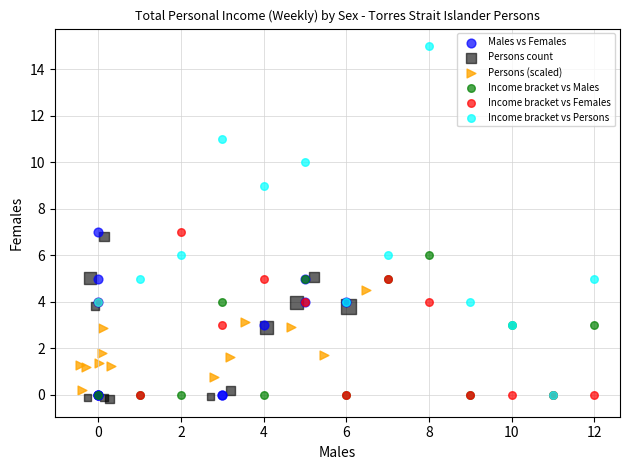

Which series reaches the maximum Y coordinate?

Income bracket vs Persons